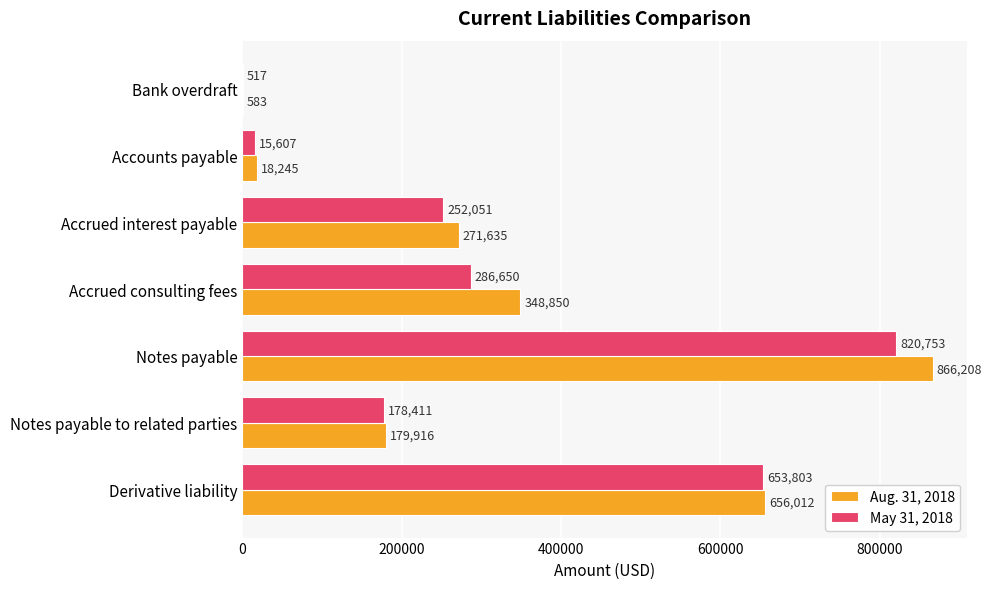

True or false: Aug. 31, 2018 has a value of 348850 at Accrued consulting fees.

True